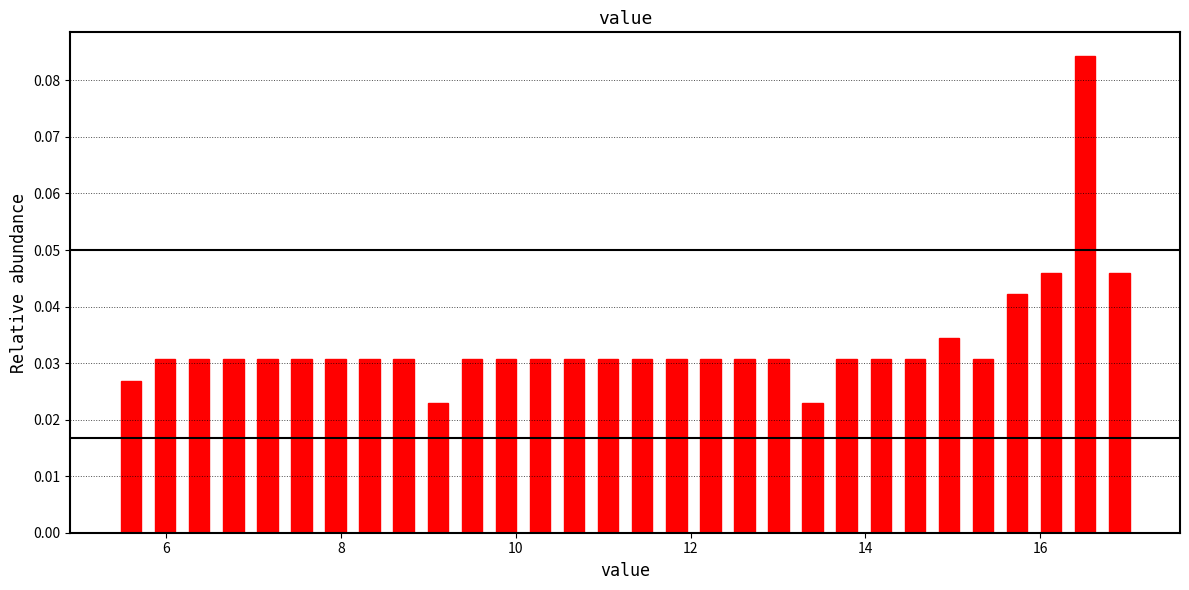

Read against the x-axis, roughly where is the centre of the tallest bar?

16.6